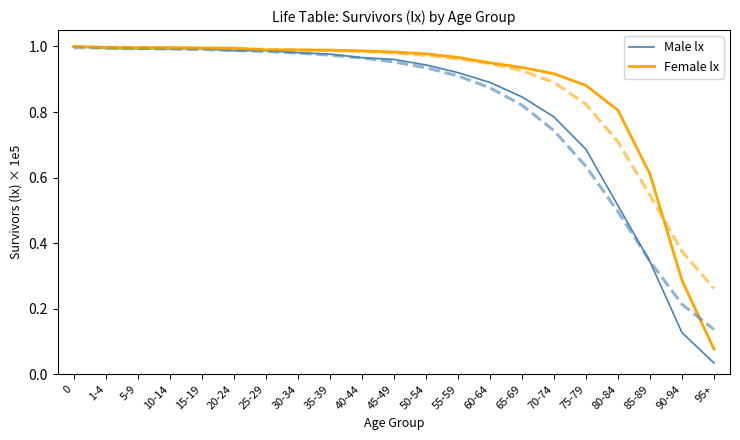

Which series has the largest total across all categories?

Female lx